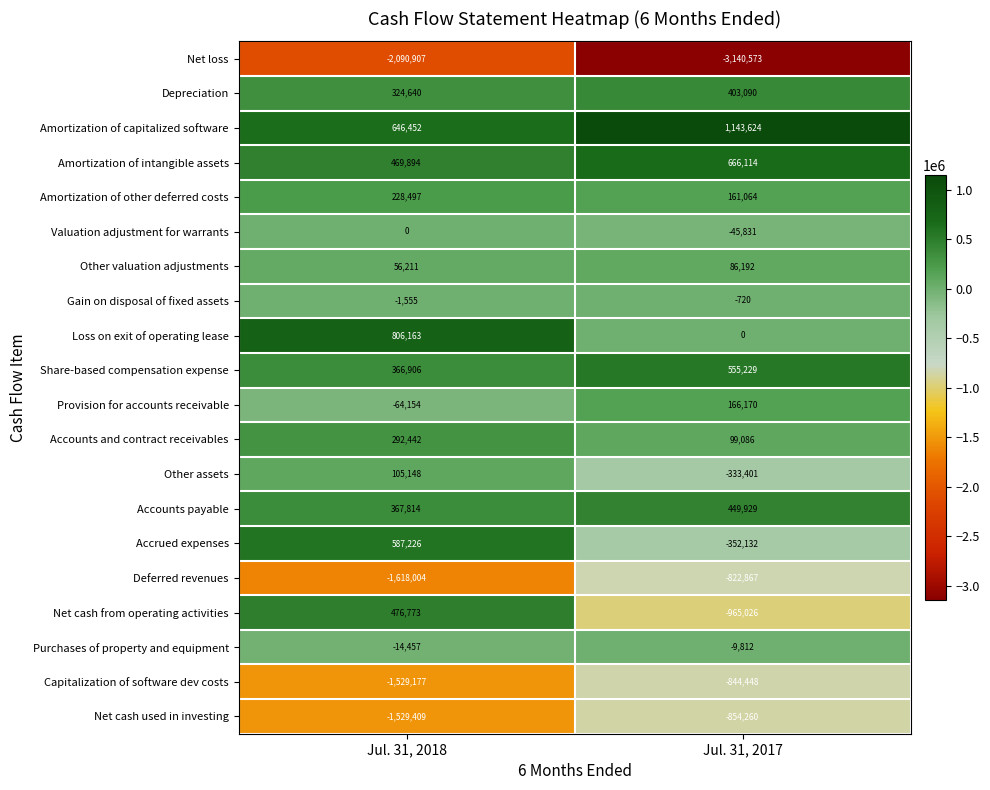

Rank the series at Jul. 31, 2017 from highest to lowest value.

Amortization of capitalized software, Amortization of intangible assets, Share-based compensation expense, Accounts payable, Depreciation, Provision for accounts receivable, Amortization of other deferred costs, Accounts and contract receivables, Other valuation adjustments, Loss on exit of operating lease, Gain on disposal of fixed assets, Purchases of property and equipment, Valuation adjustment for warrants, Other assets, Accrued expenses, Deferred revenues, Capitalization of software dev costs, Net cash used in investing, Net cash from operating activities, Net loss